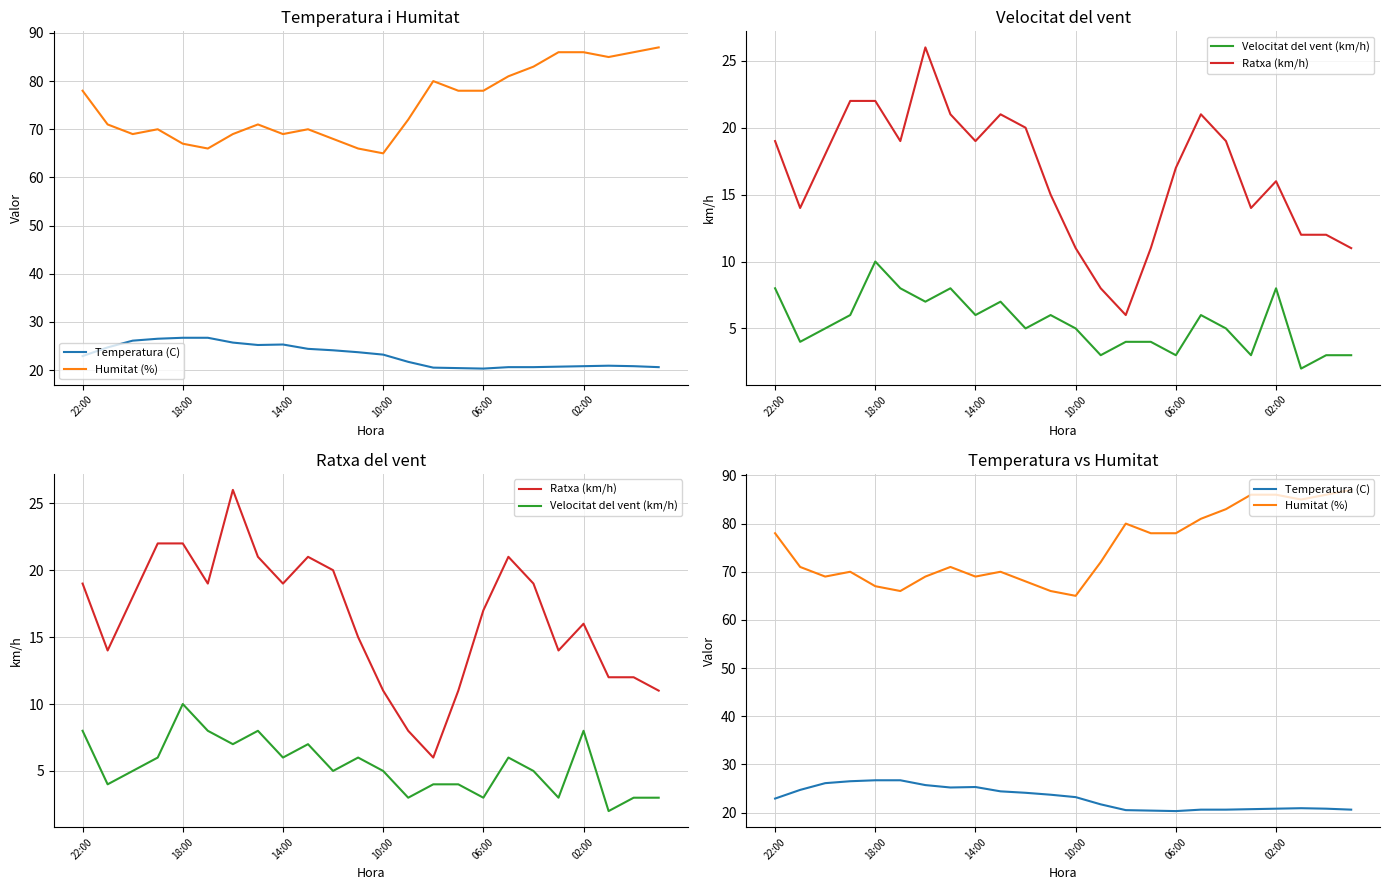

Between 02:00 and 14, which is larger?

02:00